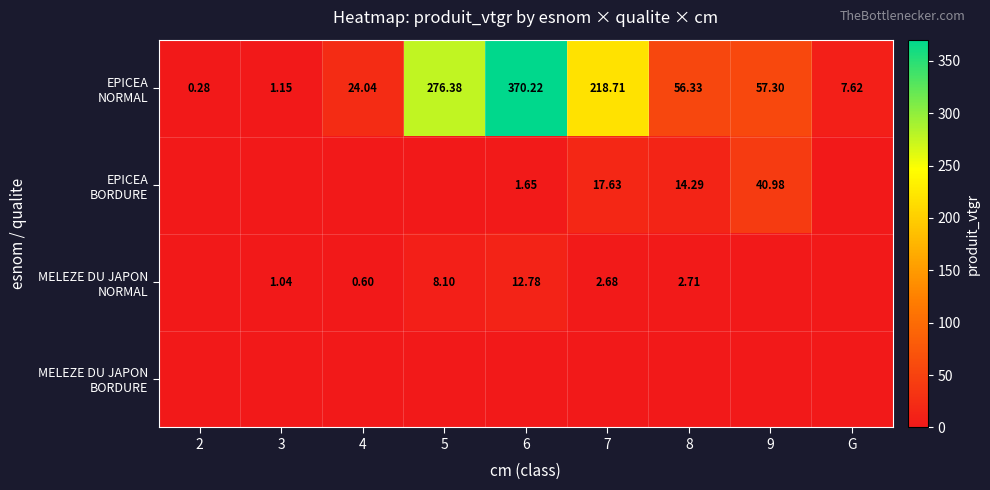

At which category is the sum across all series the highest?

6